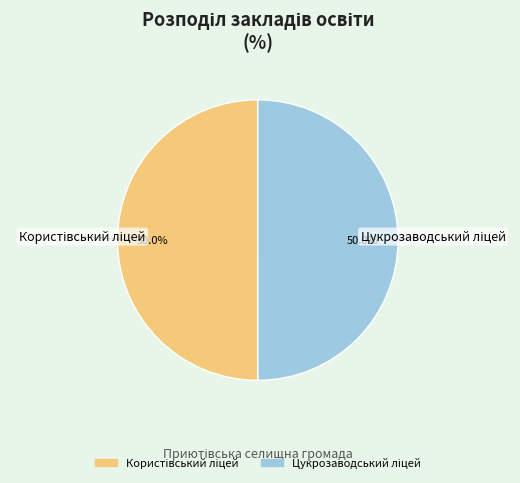

What is the ratio of the value at Цукрозаводський ліцей to the value at Користівський ліцей?

1.0